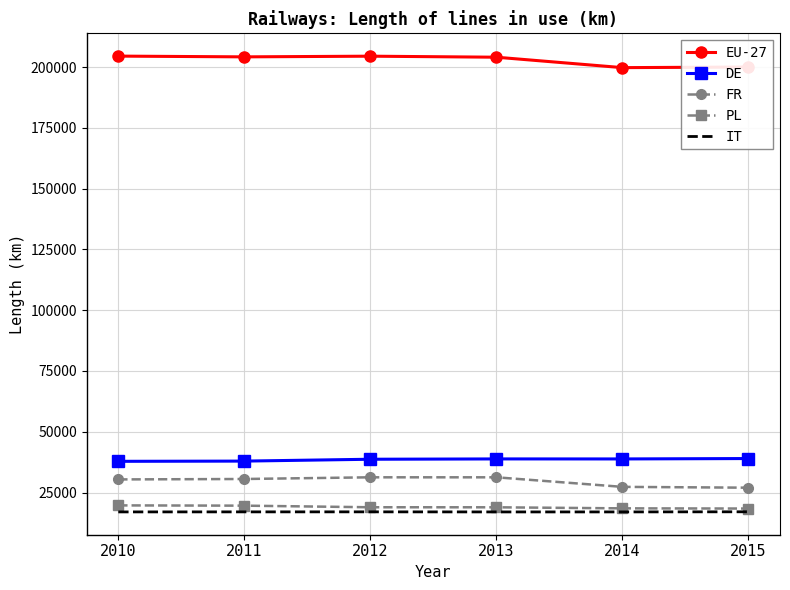

At how many categories does at least one series exceed 85607?

6